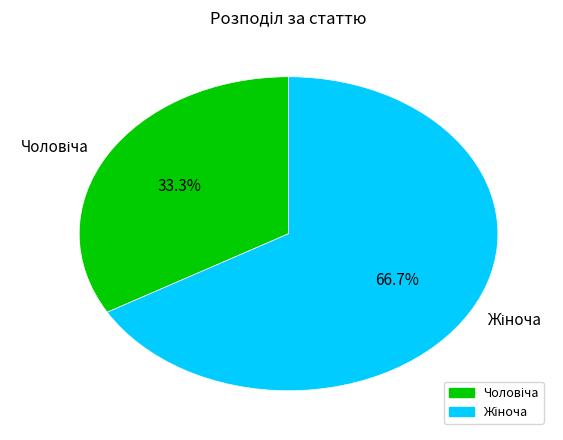

Is there a majority slice in this chart?

Yes